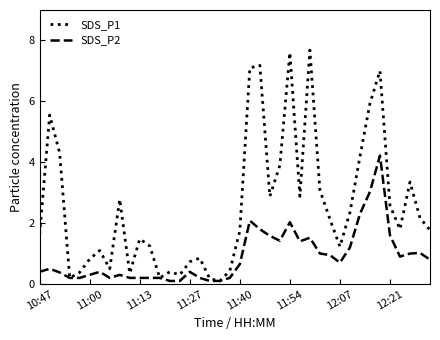

How many interior local valleys does the SDS_P1 series have?

10